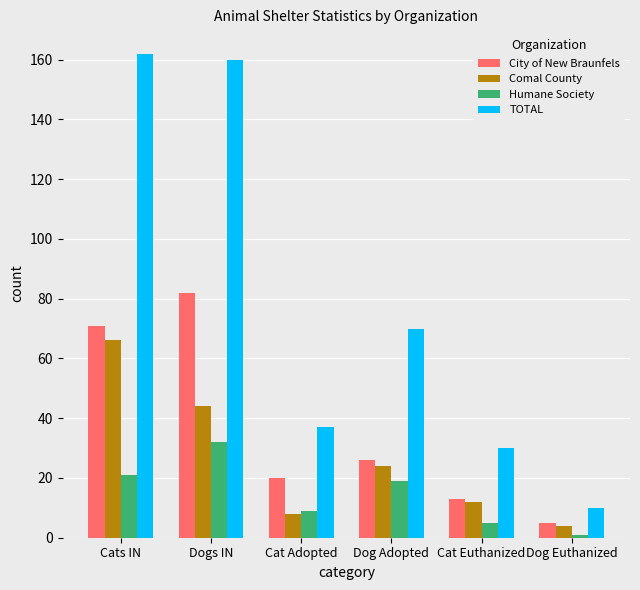

The value of Humane Society at Cat Adopted is 3. True or false?

False